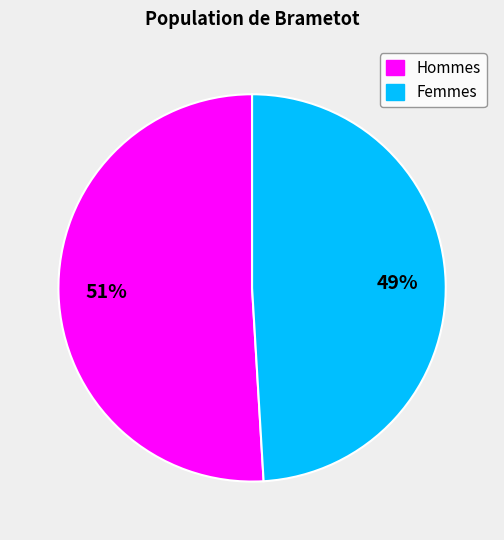

To the nearest percent, what is the difference between the largest and smallest slice percentages?

2%